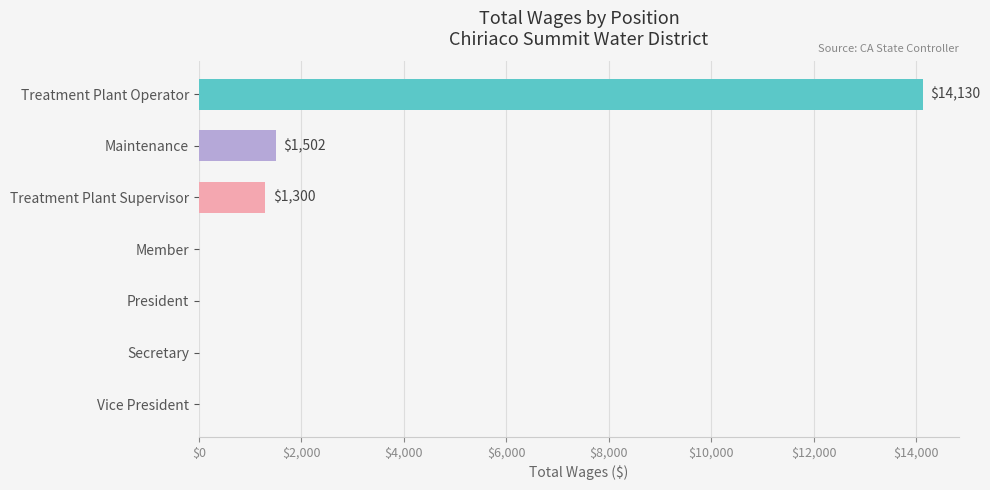

What is the sum of all values?

16932